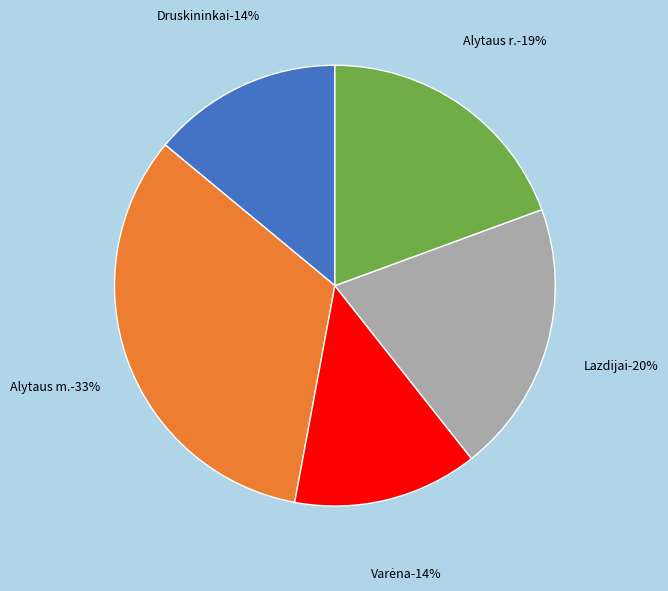

Rank the categories by value from lowest to highest.

Varėna, Druskininkai, Alytaus r., Lazdijai, Alytaus m.